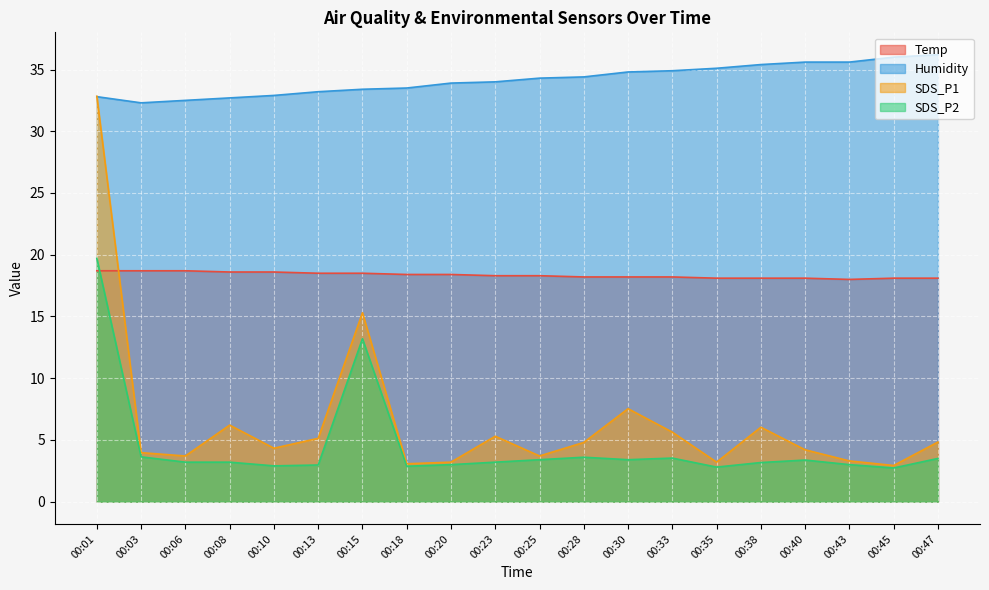

How many data points does each series have?

20